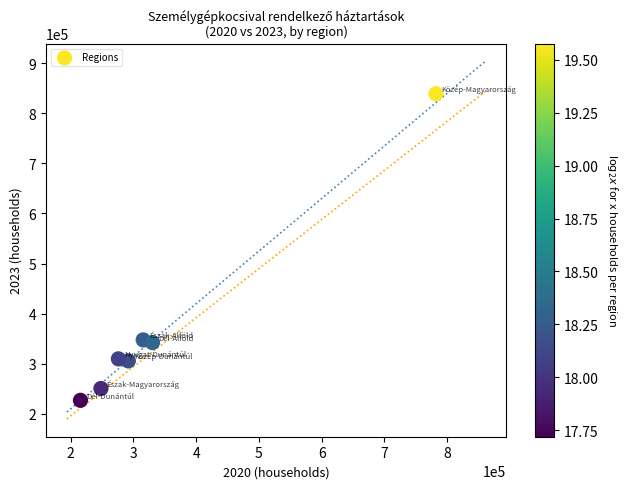

What is the average Y value?

374669